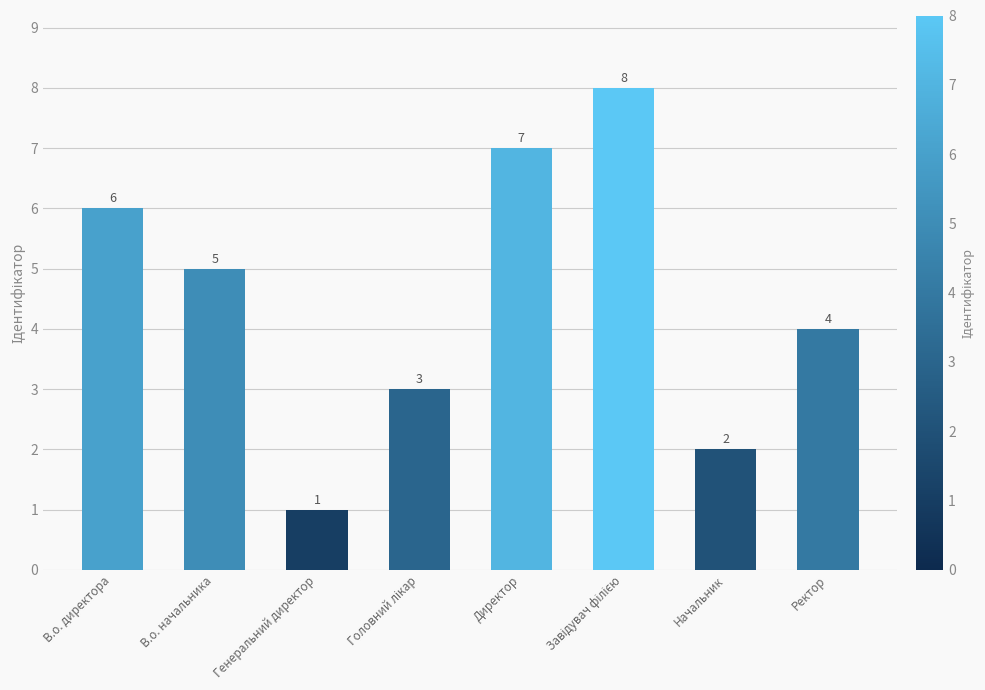

What is the value of the 3rd bar from the left?

1